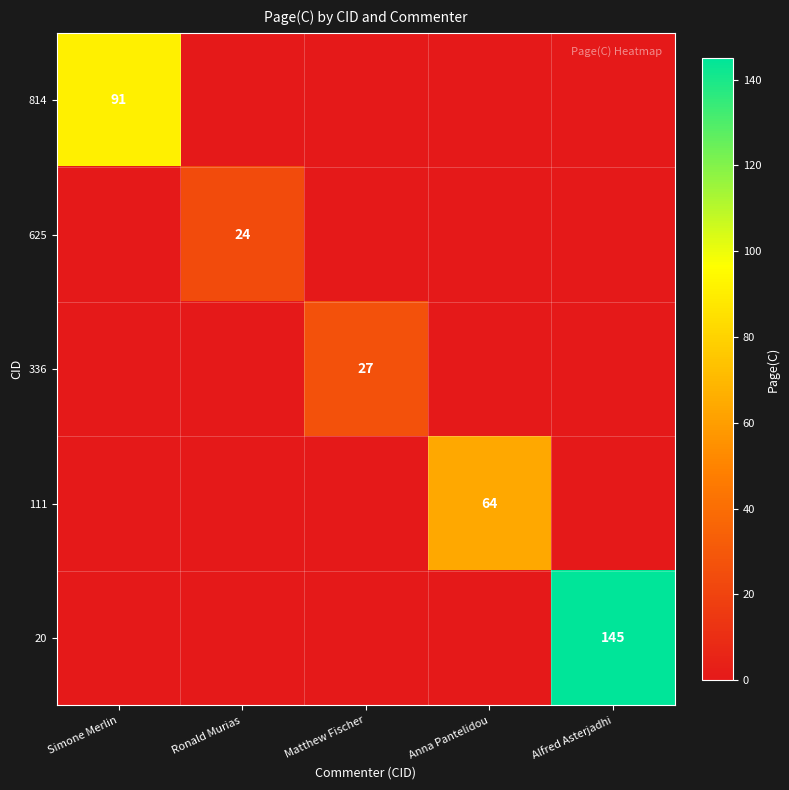

Between Matthew Fischer and Anna Pantelidou, which series saw the biggest shift?

111